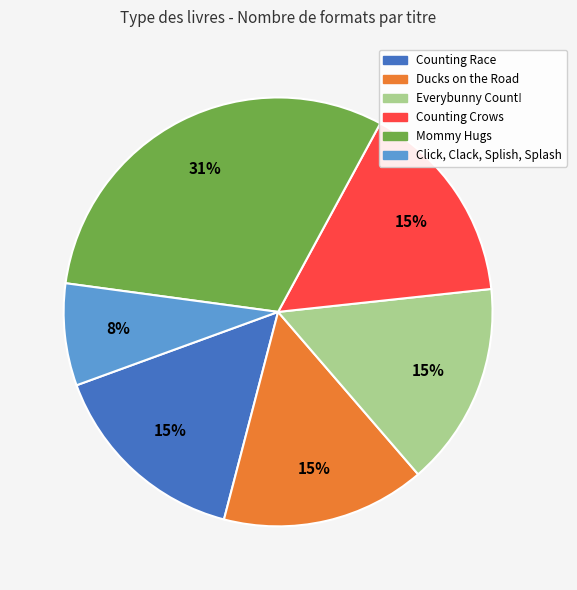

To the nearest percent, what portion does Everybunny Count! represent?

15%